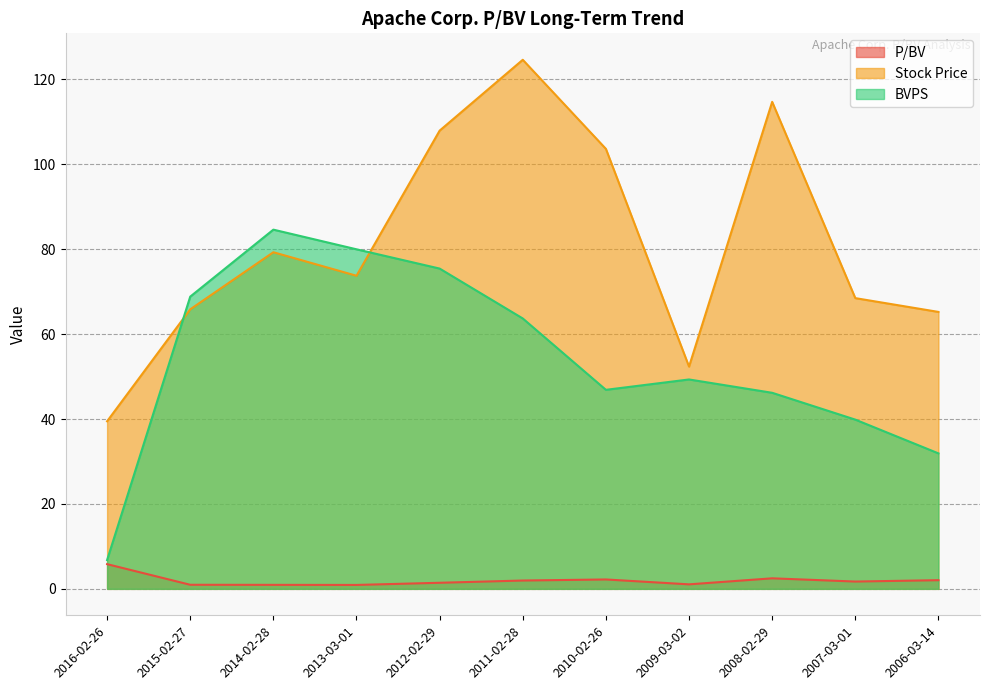

Does the chart display data point markers on the line(s)?

No